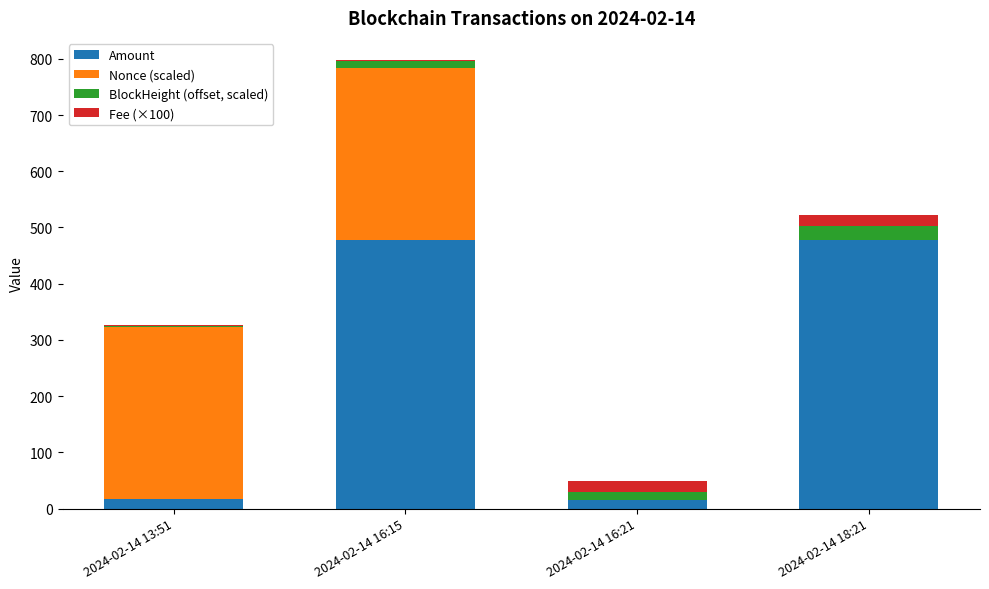

At which category is the sum across all series the highest?

2024-02-14 16:15